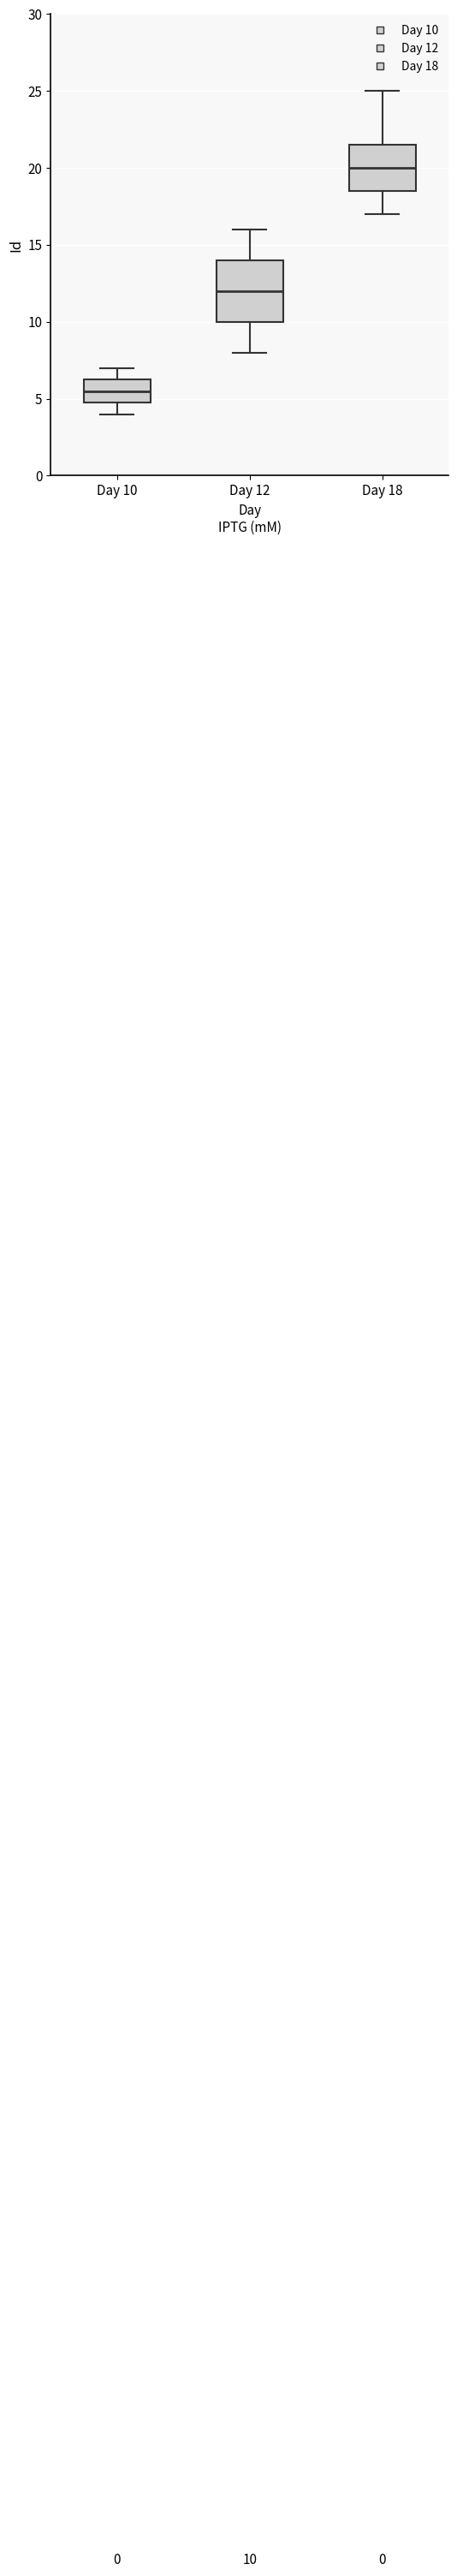

Which box has the lowest median line?

Day 10